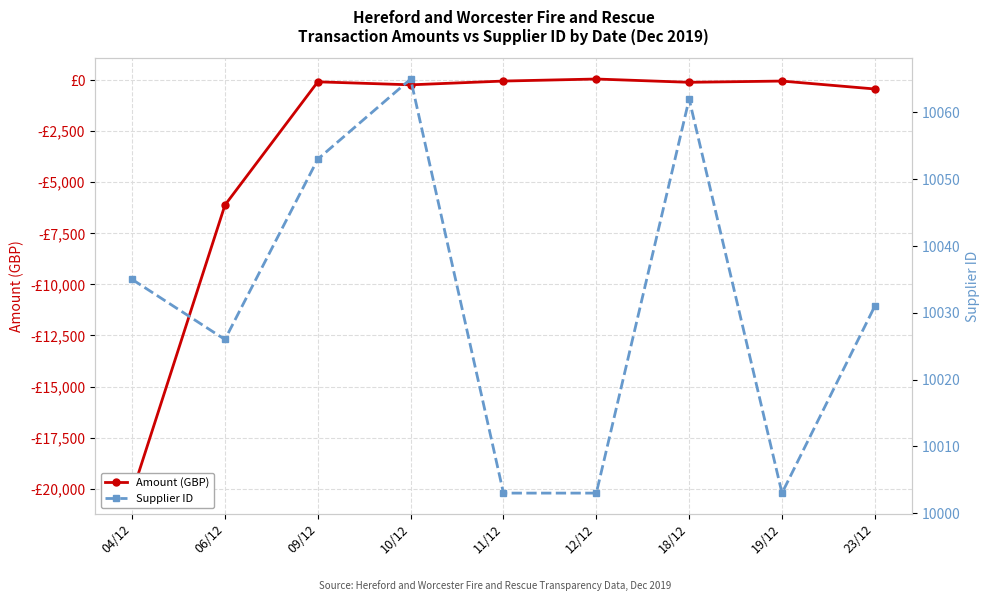

How many data points in Supplier ID are less than 10031?

4